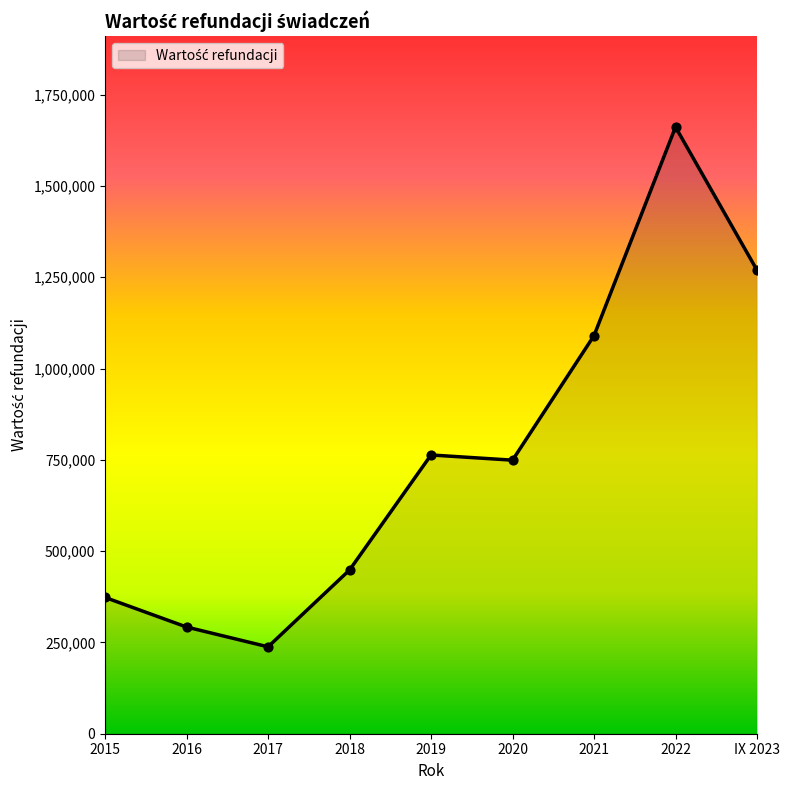

Approximately how many times larger is the value at 2015 compared to 2019?

0.5